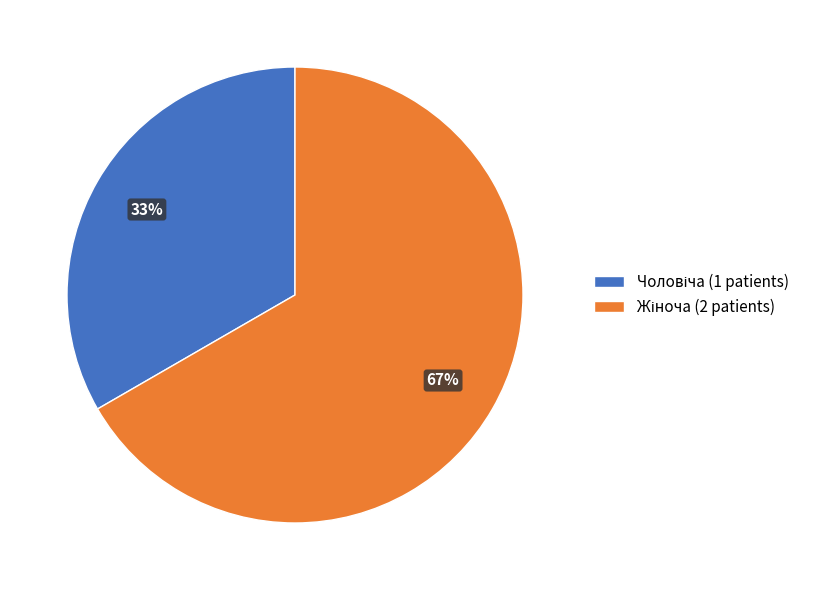

How many segments does this pie chart have?

2